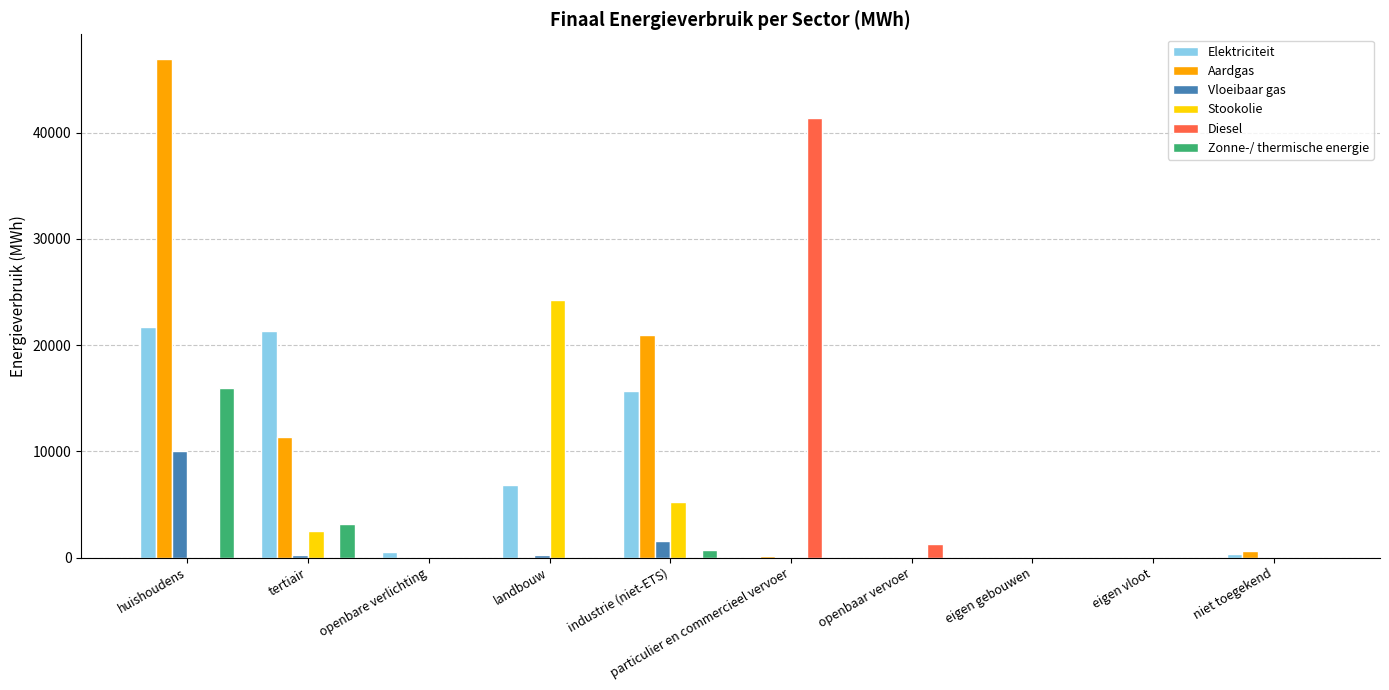

True or false: Stookolie has a value of 1897.4 at industrie (niet-ETS).

False